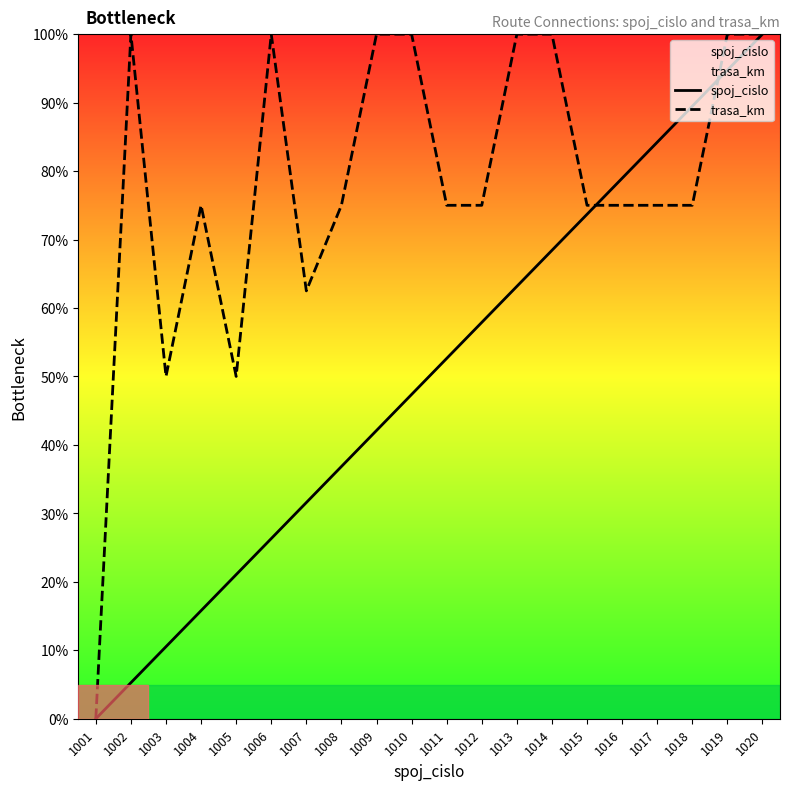

Where is trasa_km nearest to the value 50?

1003